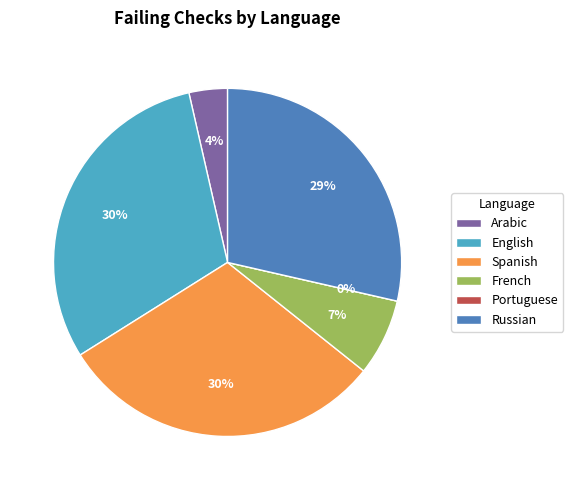

What is the largest slice in the pie chart?

English